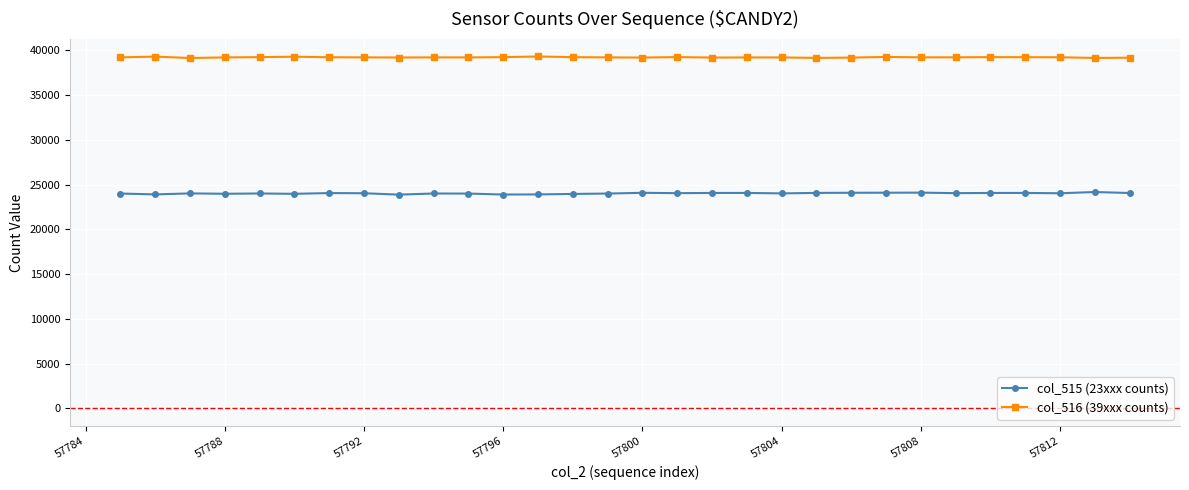

True or false: col_516 (39xxx counts) has more than 0 points higher than both neighbors.

True